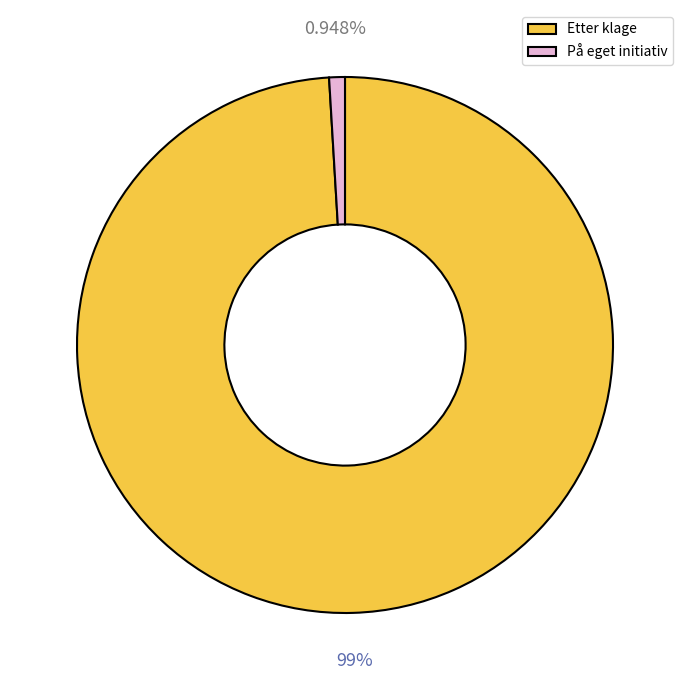

To the nearest percent, what portion does Etter klage represent?

99%